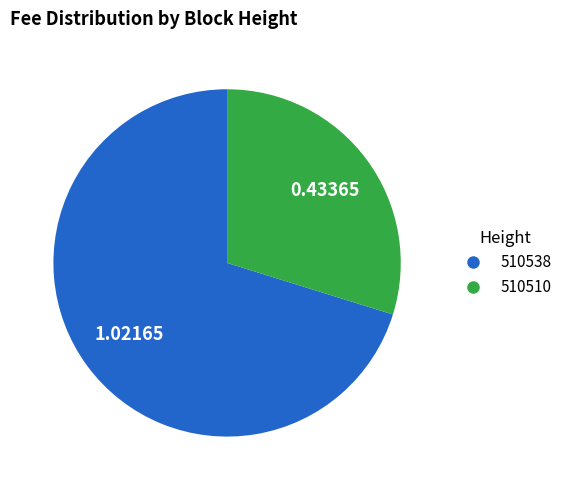

Do 510510 and 510538 together represent more than half of the pie?

Yes